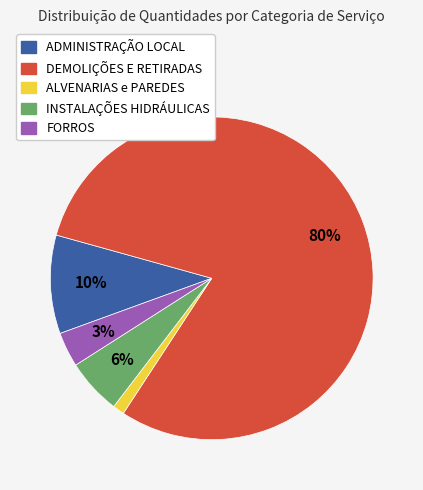

Do ADMINISTRAÇÃO LOCAL and INSTALAÇÕES HIDRÁULICAS together represent more than half of the pie?

No